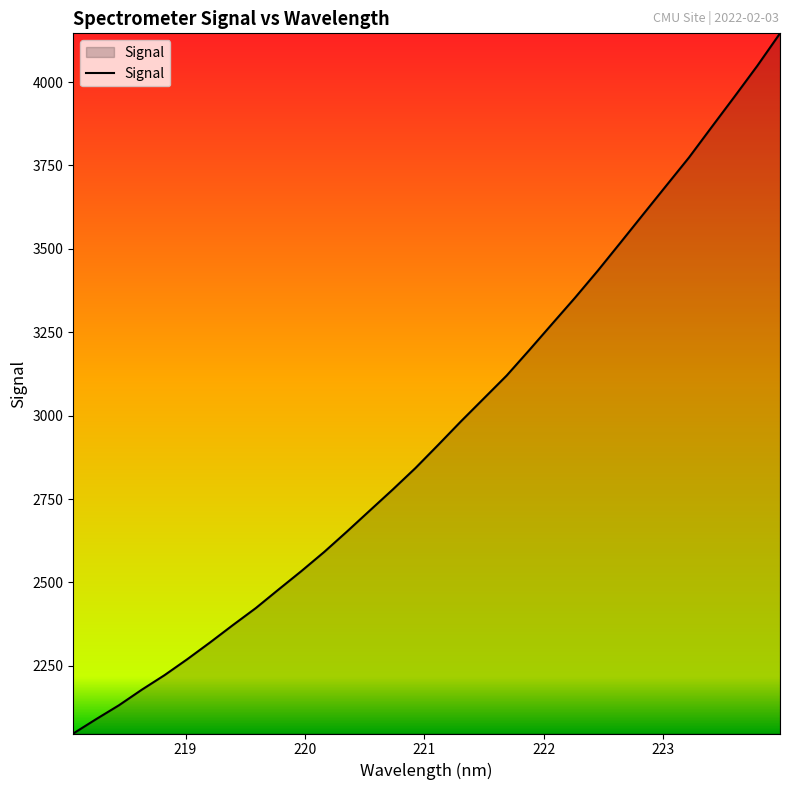

Reading left to right, what are all the values shown in this chart?

2047.2	2090.2	2131.8	2178.4	2222.2	2270.1	2320.5	2372.5	2423.2	2479.1	2534.2	2591.6	2652.9	2715.7	2778.3	2842.9	2912.5	2983.2	3051.7	3120.1	3197.0	3275.4	3353.4	3434.4	3518.9	3604.1	3688.9	3773.5	3865.1	3956.0	4048.3	4145.9